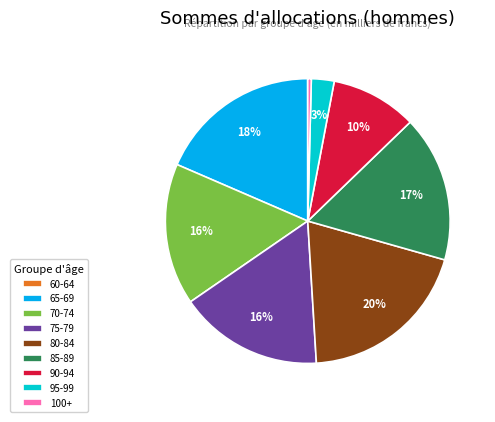

Which has a higher value, 95-99 or 65-69?

65-69